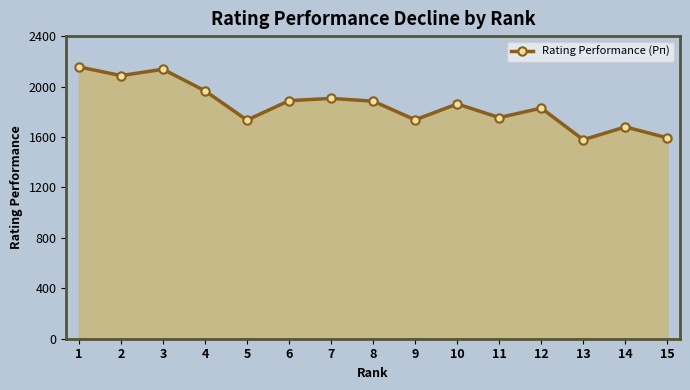

The value at 7 is 1906. True or false?

True